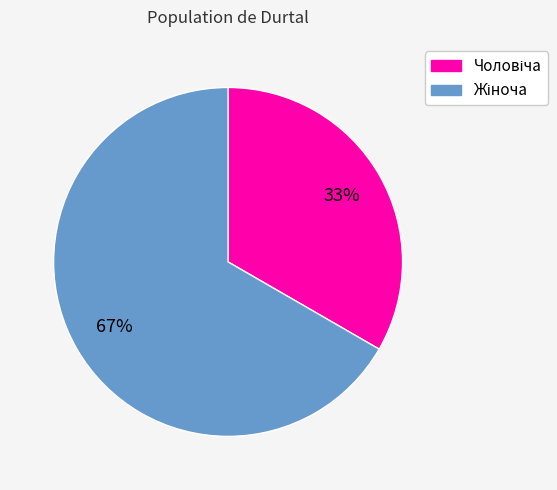

To the nearest percent, what is the average slice percentage?

50%